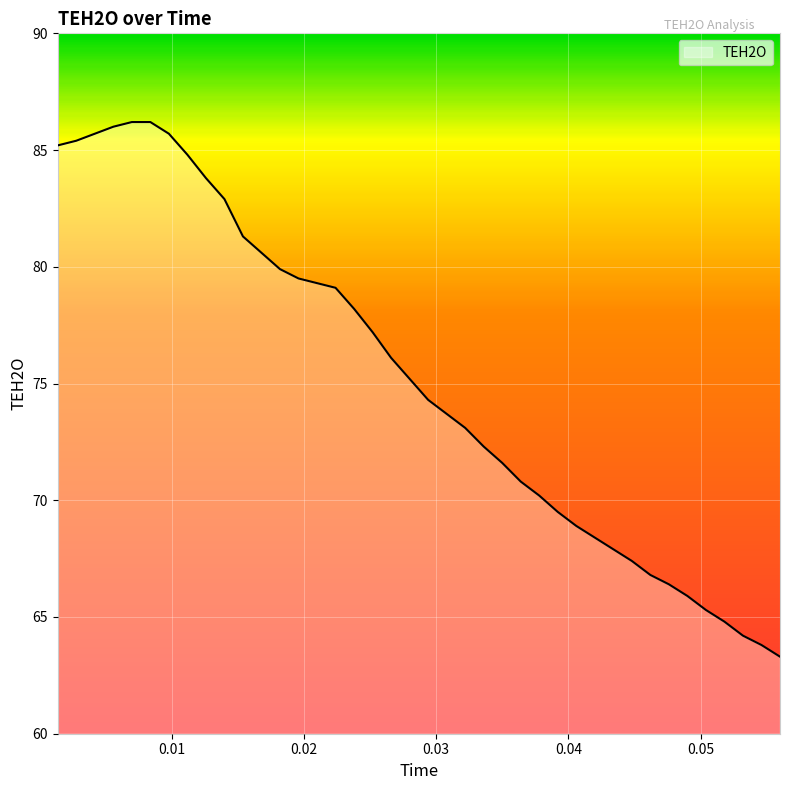

What is the average value?

75.2